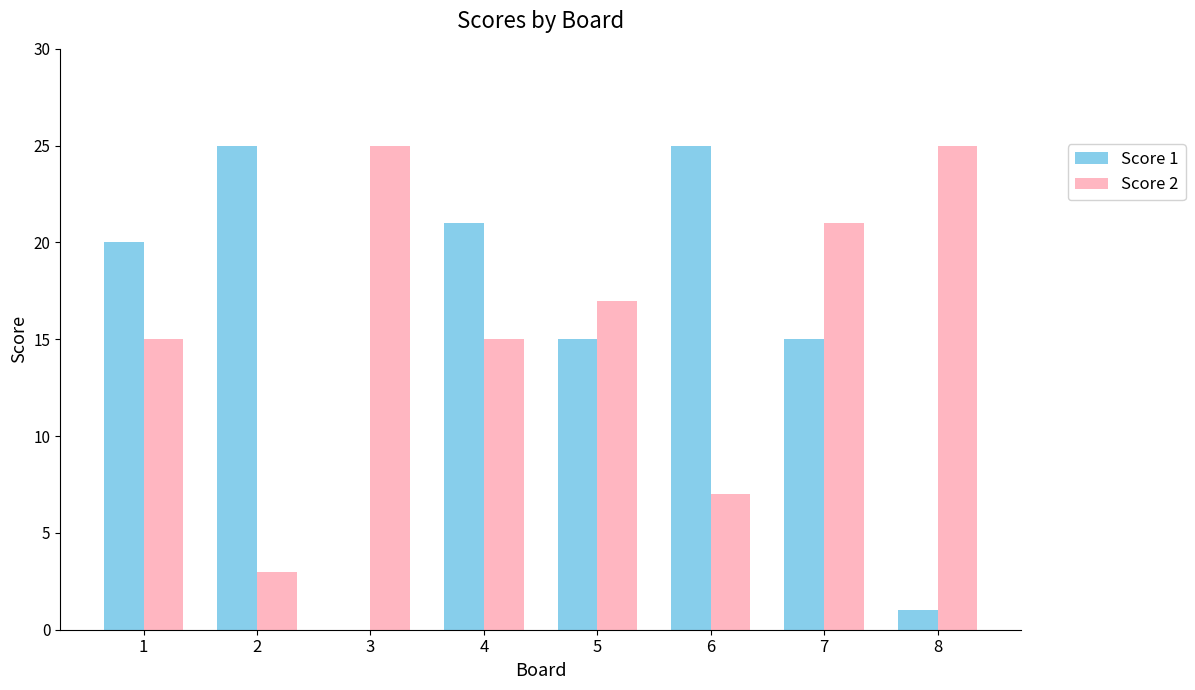

Reading right to left, transcribe all the data shown in this chart.

Score 1: 8=1	7=15	6=25	5=15	4=21	3=0	2=25	1=20
Score 2: 8=25	7=21	6=7	5=17	4=15	3=25	2=3	1=15